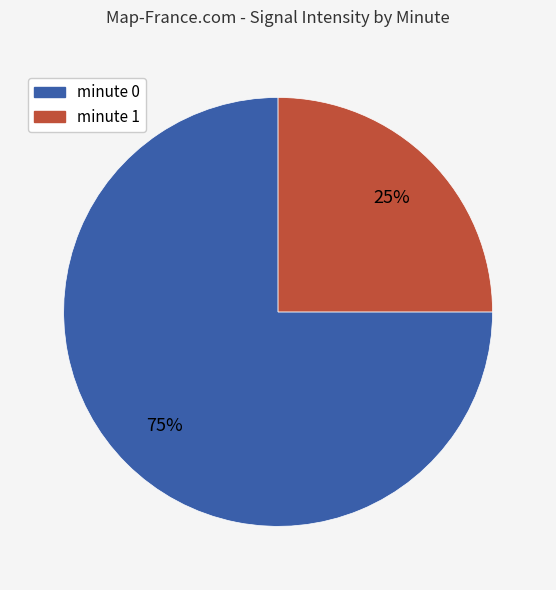

To the nearest percent, what portion does minute 0 represent?

75%